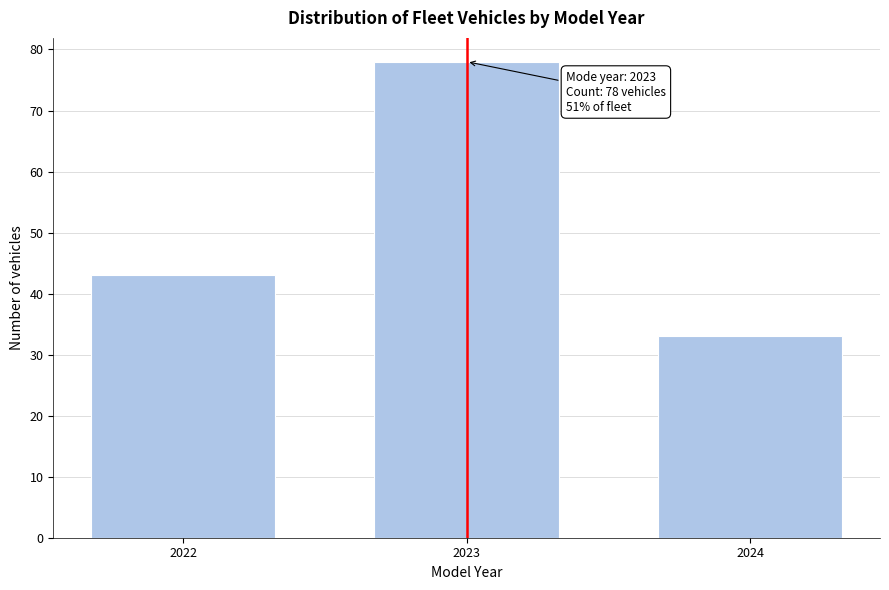

Reading left to right, extract all data points from this chart.

2022=43	2023=78	2024=33